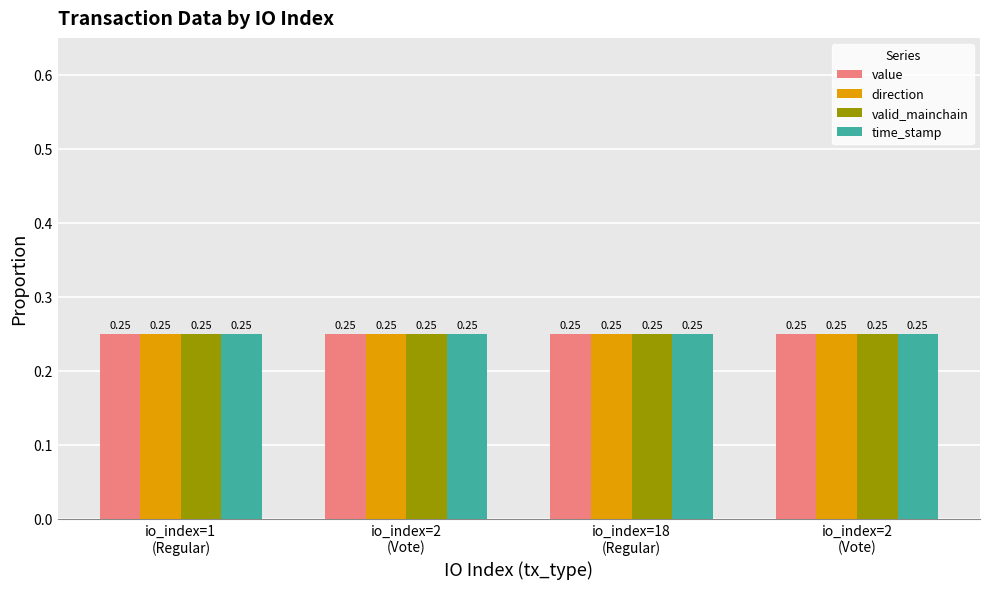

List the labels in order of valid_mainchain value, smallest first.

io_index=1
(Regular), io_index=2
(Vote), io_index=18
(Regular), io_index=2
(Vote)